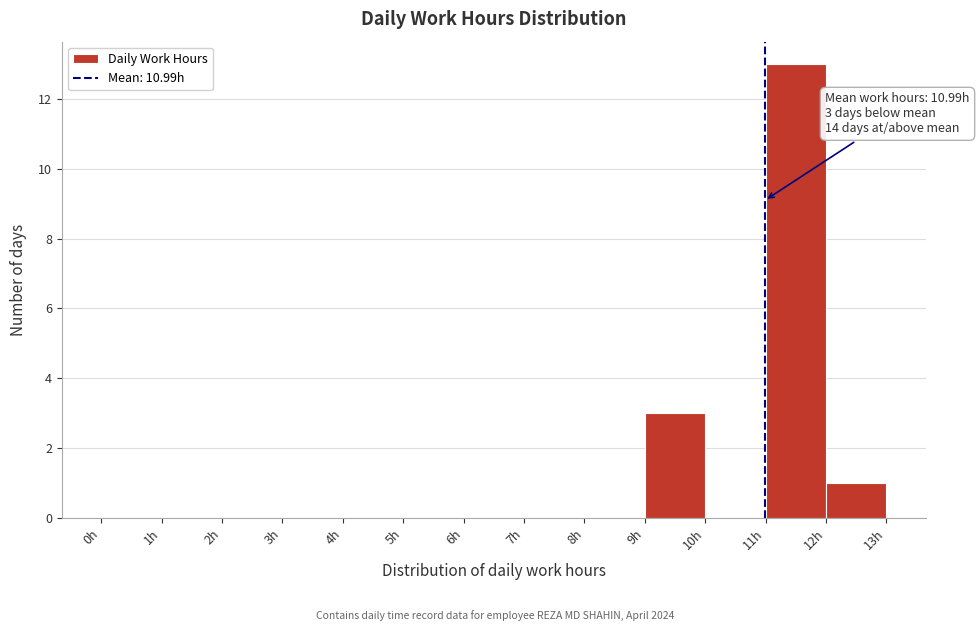

Which range on the x-axis has the tallest bar?

11 to 12